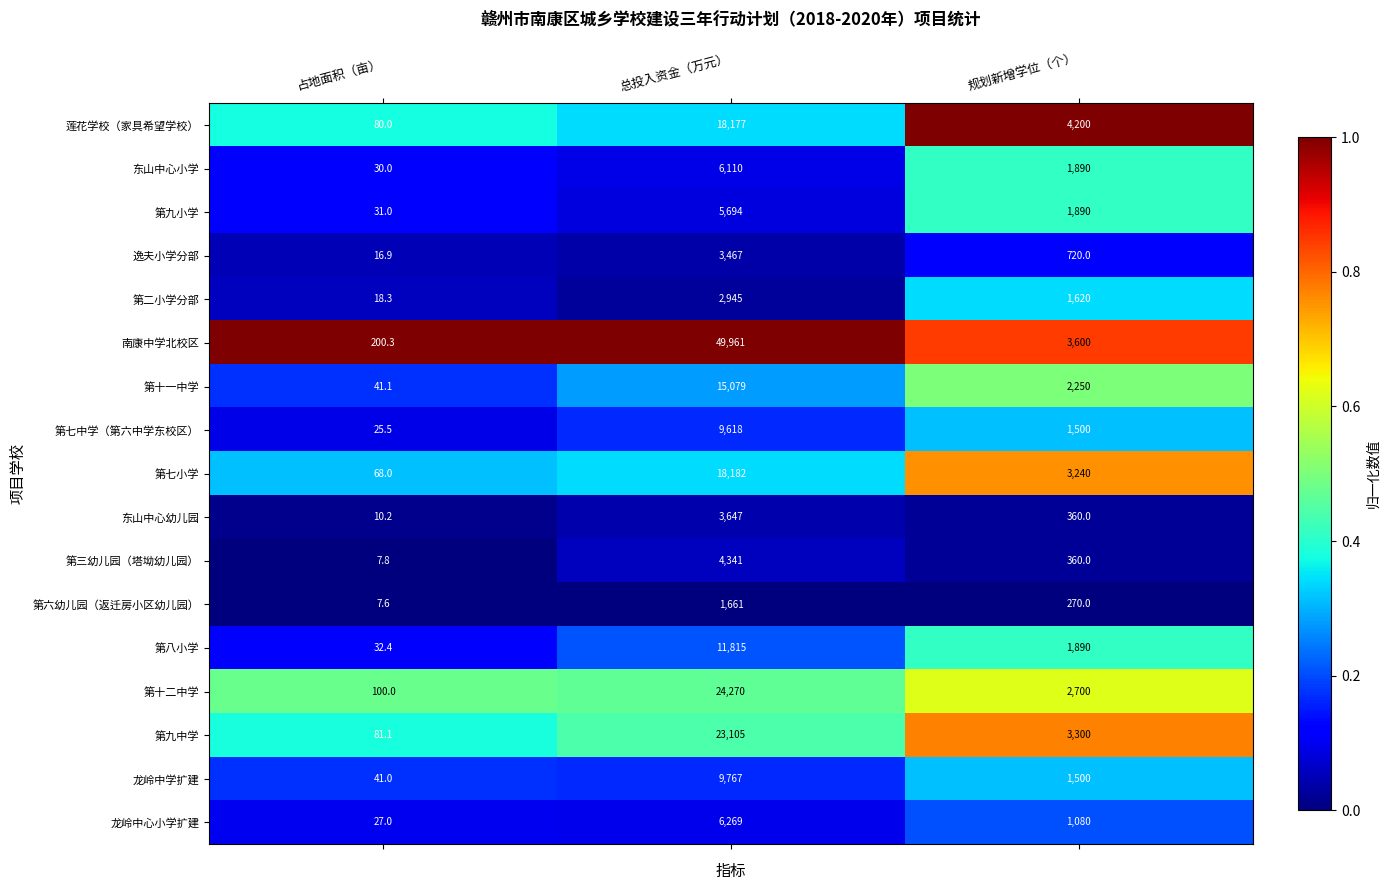

The 第八小学 series shows 32.4 at 占地面积（亩）. True or false?

True